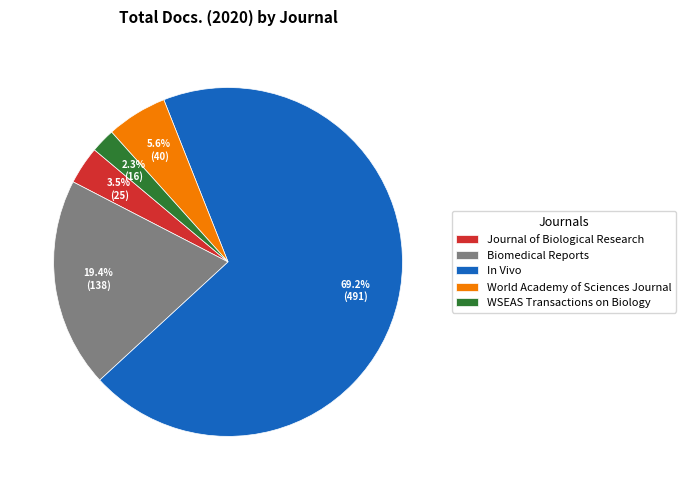

How many segments does this pie chart have?

5